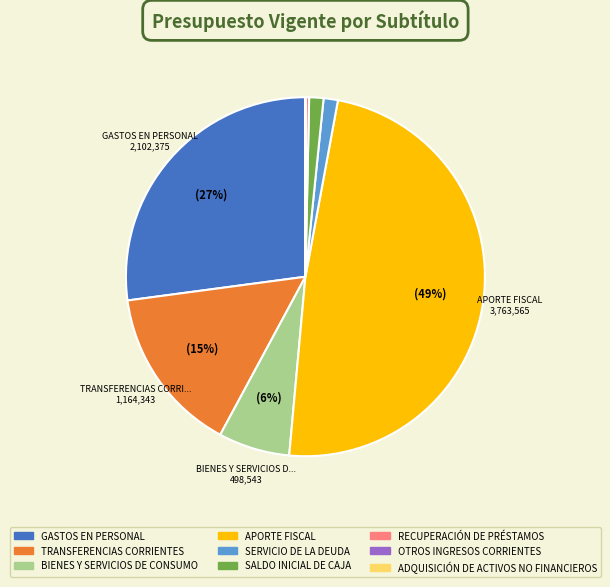

To the nearest percent, what portion does GASTOS EN PERSONAL represent?

27%